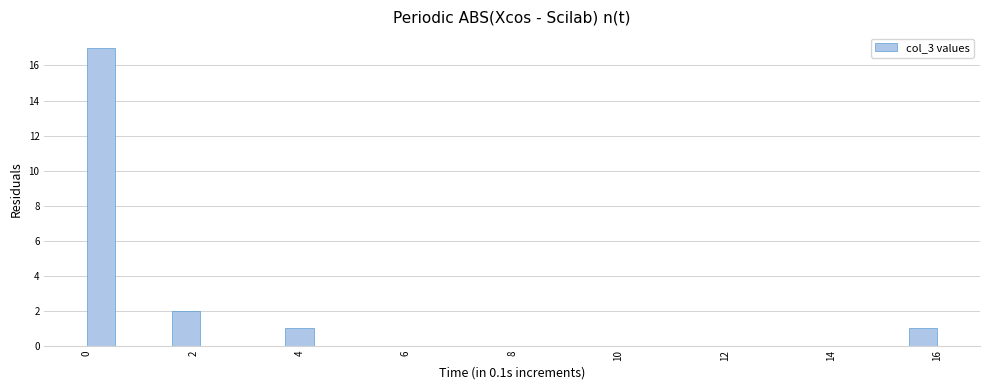

Around what value on the x-axis is the tallest bar? Give the approximate position of its centre, as read against the axis.

0.2